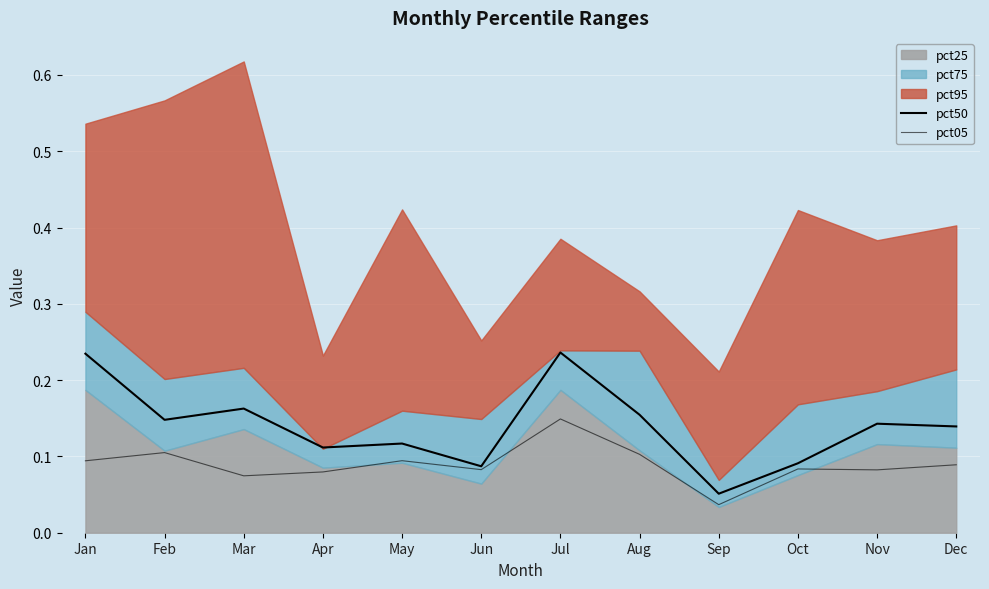

True or false: pct50 and pct05 intersect in this chart.

False